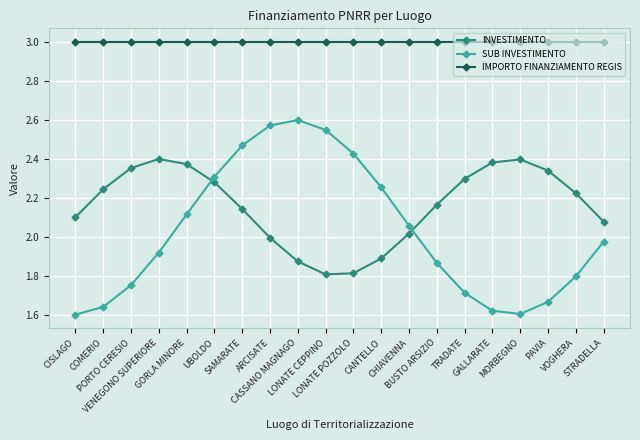

Which series has the widest spread of values?

SUB INVESTIMENTO